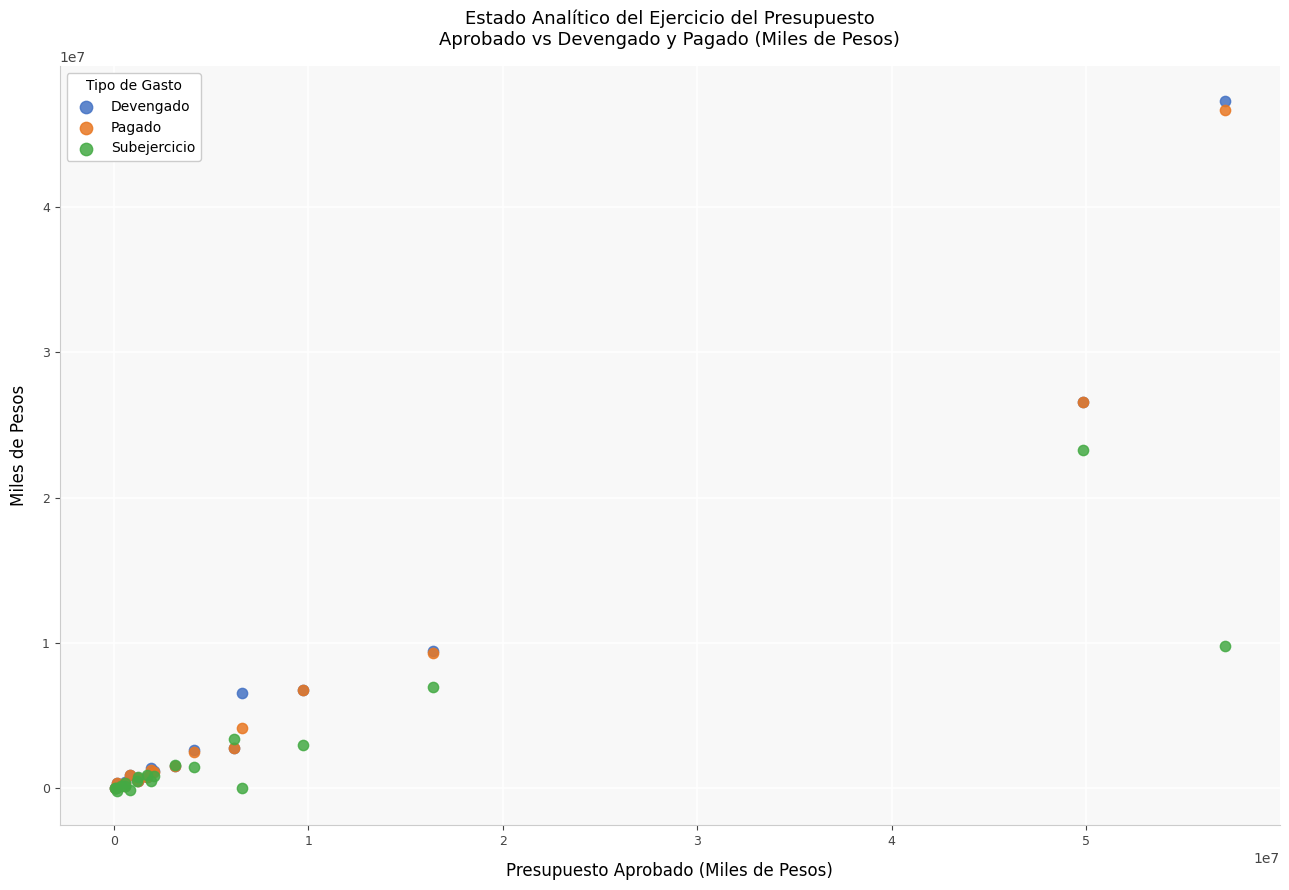

What are all the series names shown in the legend?

Devengado, Pagado, Subejercicio